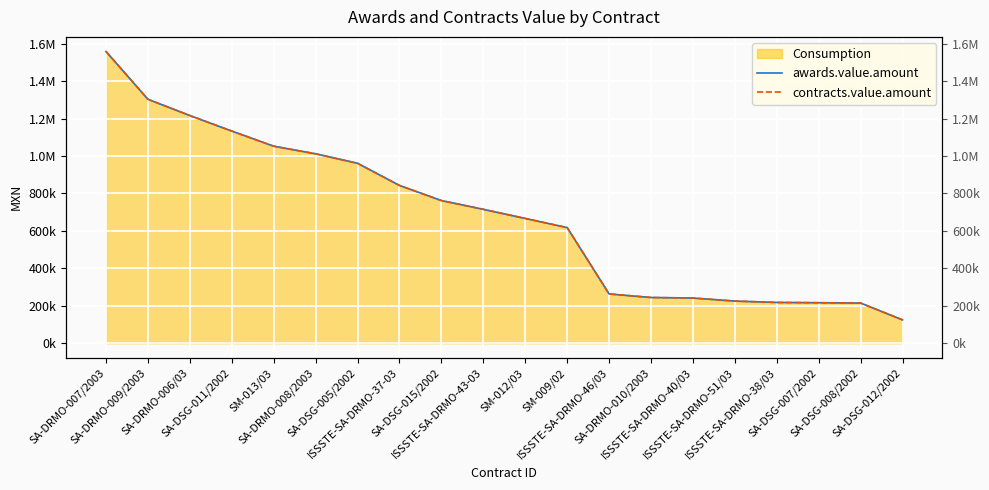

True or false: awards.value.amount and contracts.value.amount cross at least once.

False